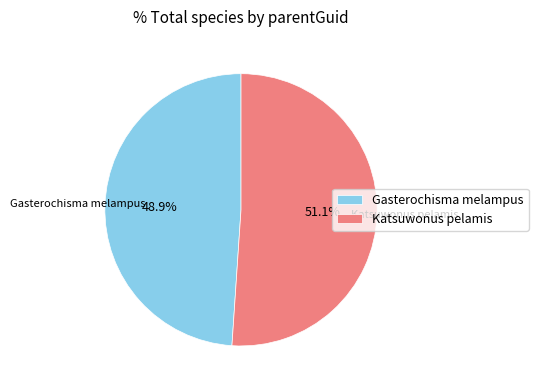

Do Gasterochisma melampus and Katsuwonus pelamis together represent more than half of the pie?

Yes